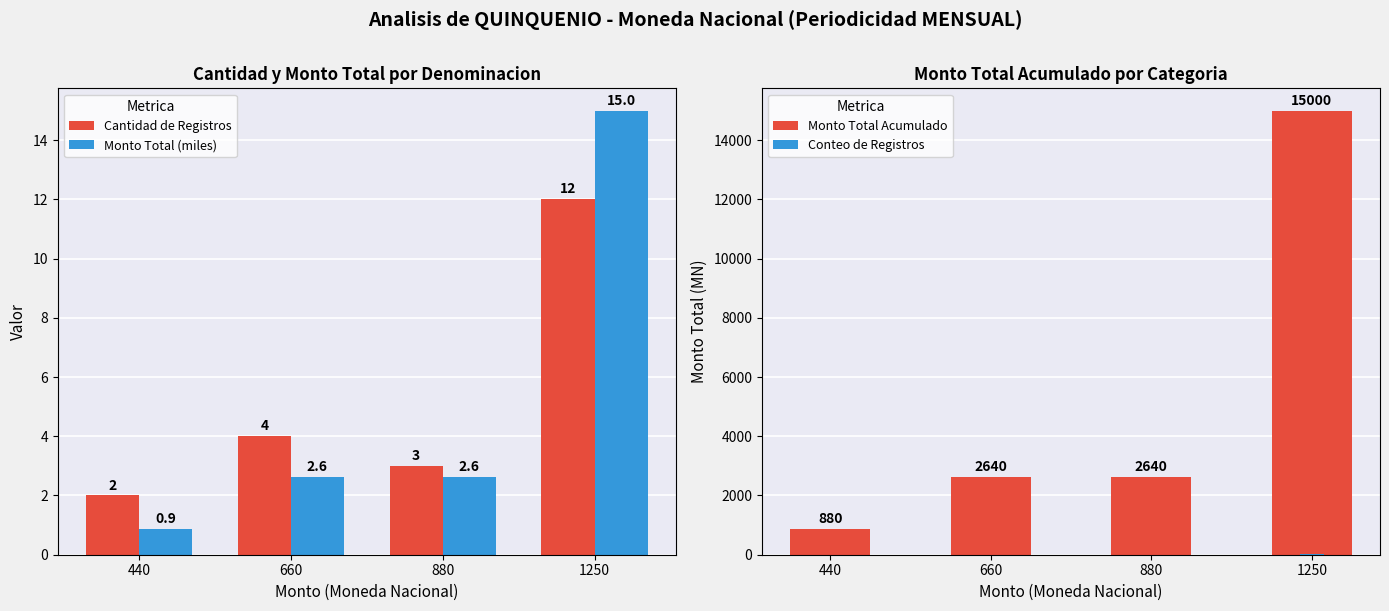

What is the total value across all series at 880?

2648.6